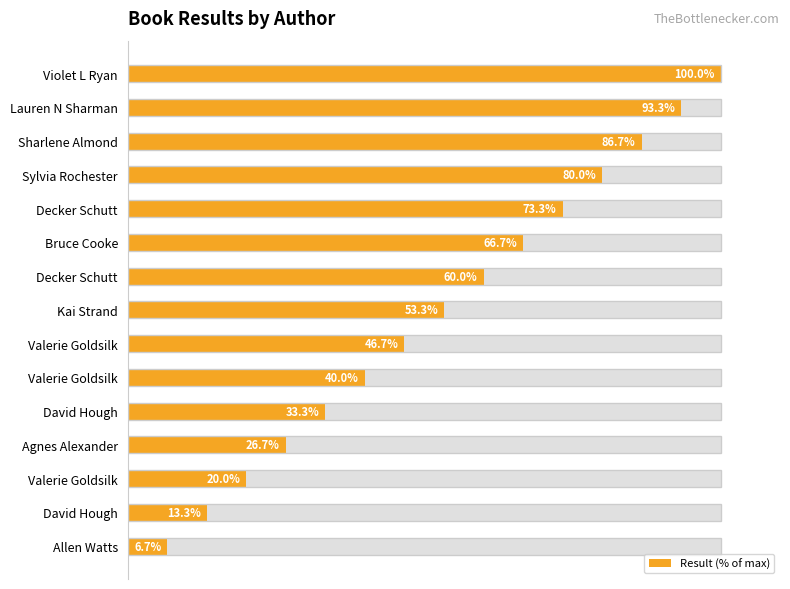

What is the value of the 10th bar from the left?

66.7